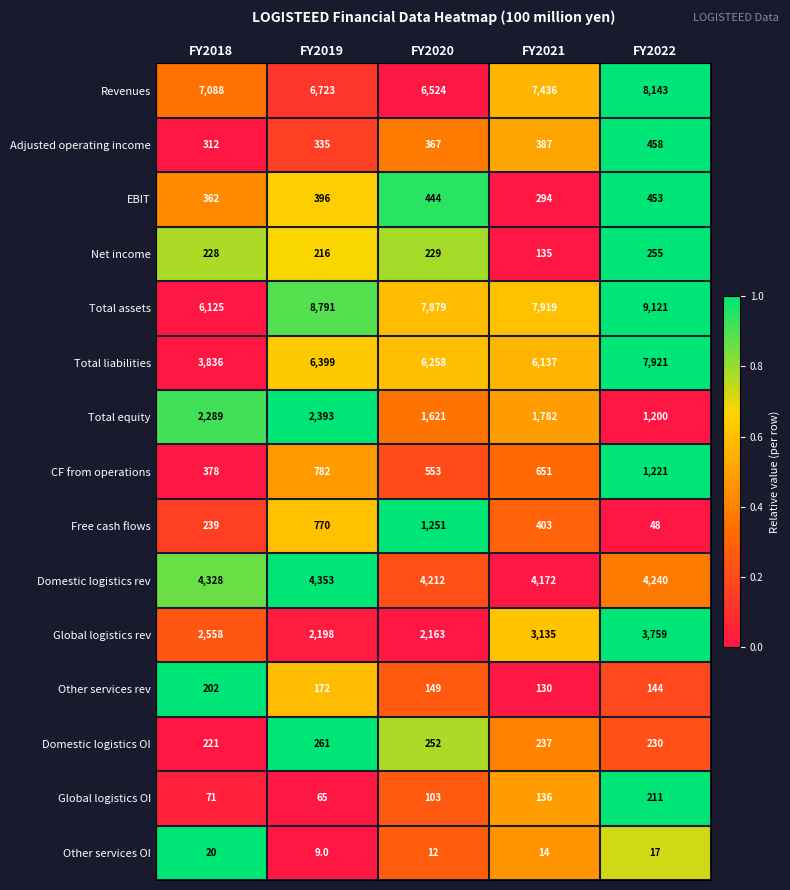

The value of CF from operations at FY2022 is 1221. True or false?

True